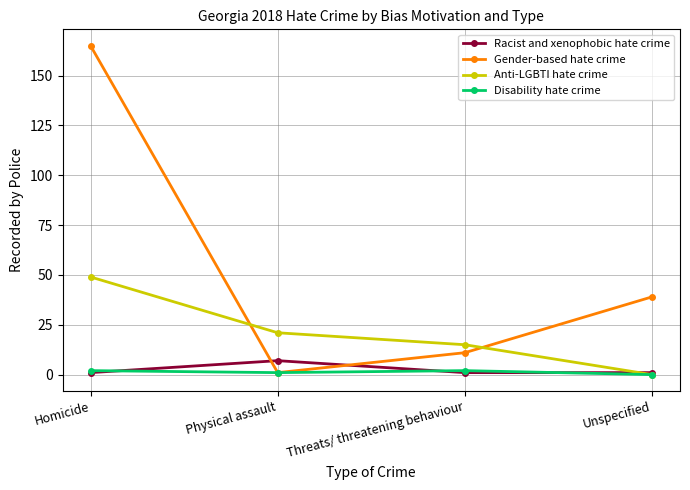

What is the value of the Racist and xenophobic hate crime point at the 4th from the left?

1